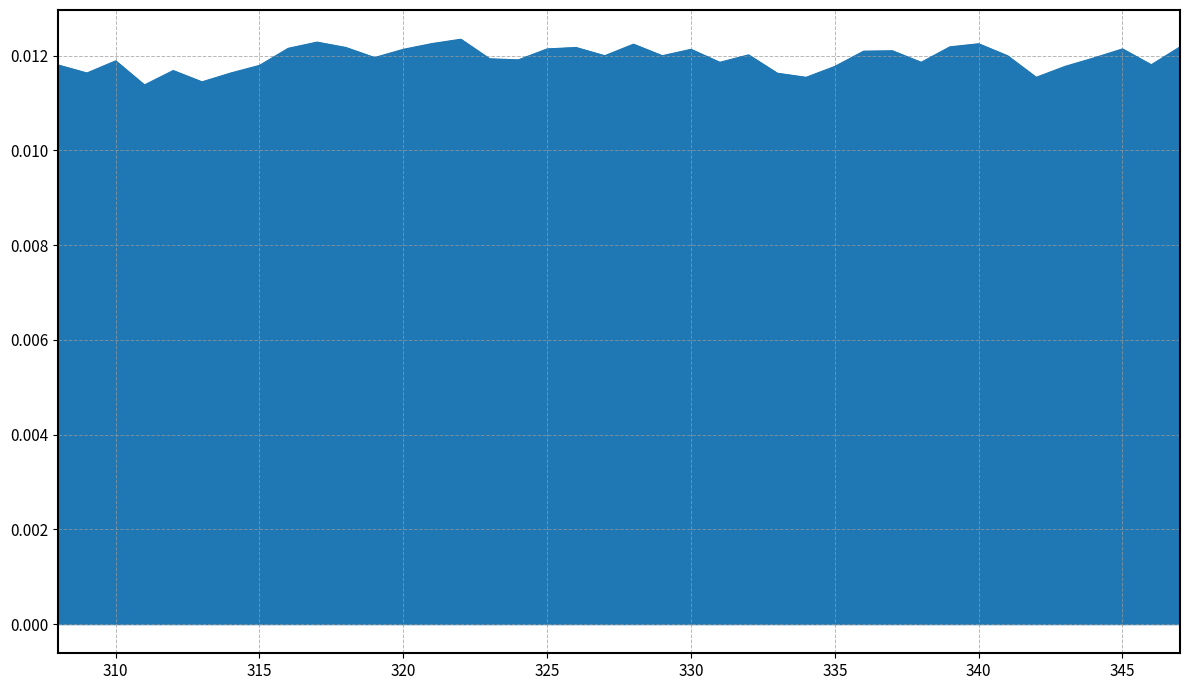

Does the chart display data point markers on the line(s)?

No